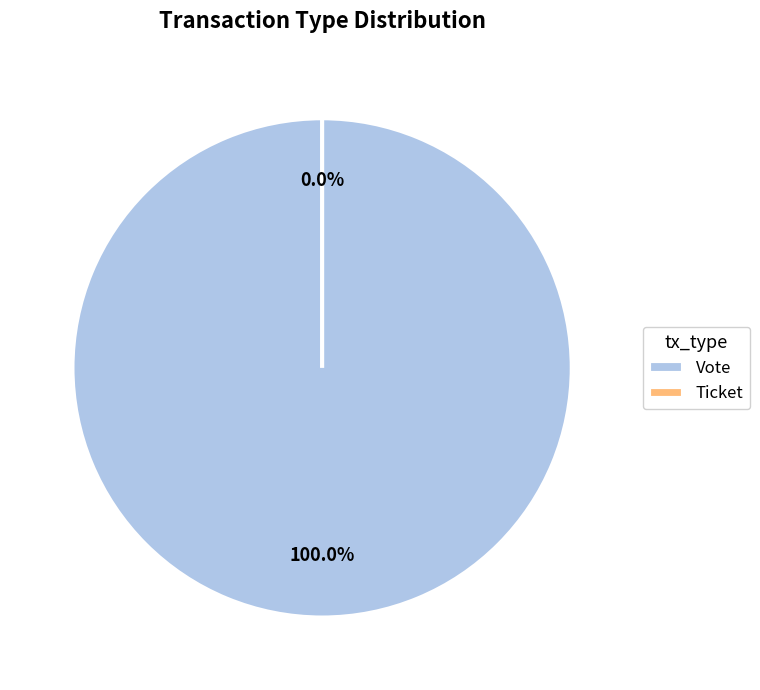

To the nearest percent, what percentage of the pie is Vote?

100%